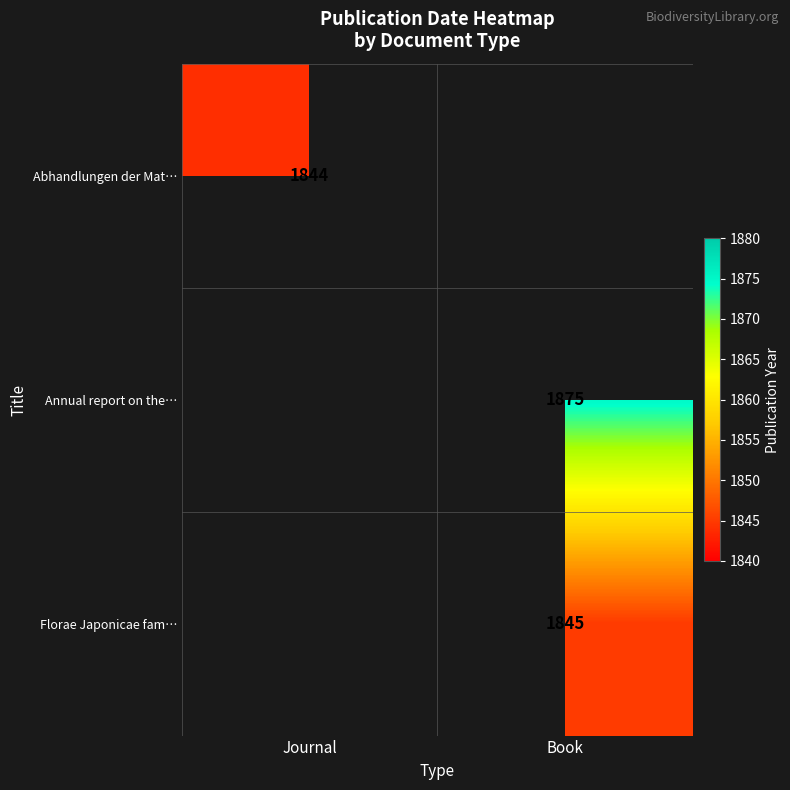

The Florae Japonicae fam… series shows 1118 at Book. True or false?

False